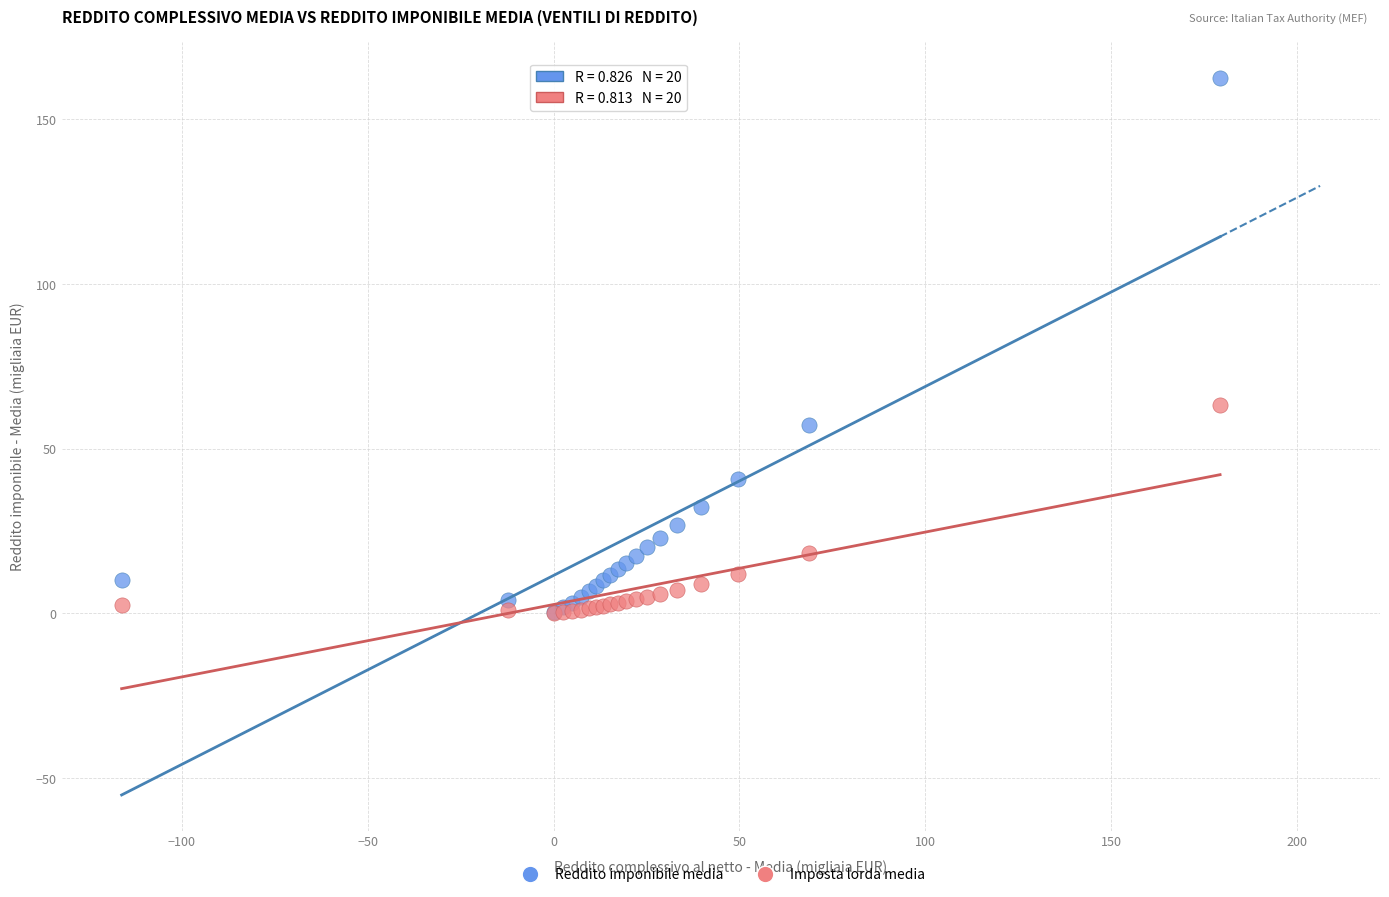

Which series reaches the maximum Y coordinate?

Reddito imponibile media